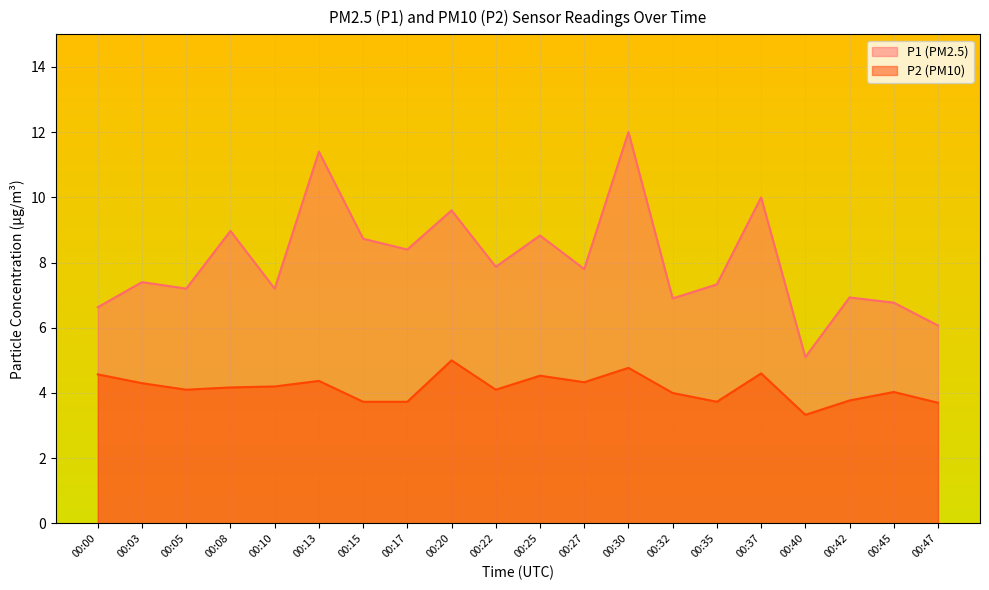

How many data points in P2 are above 4?

13